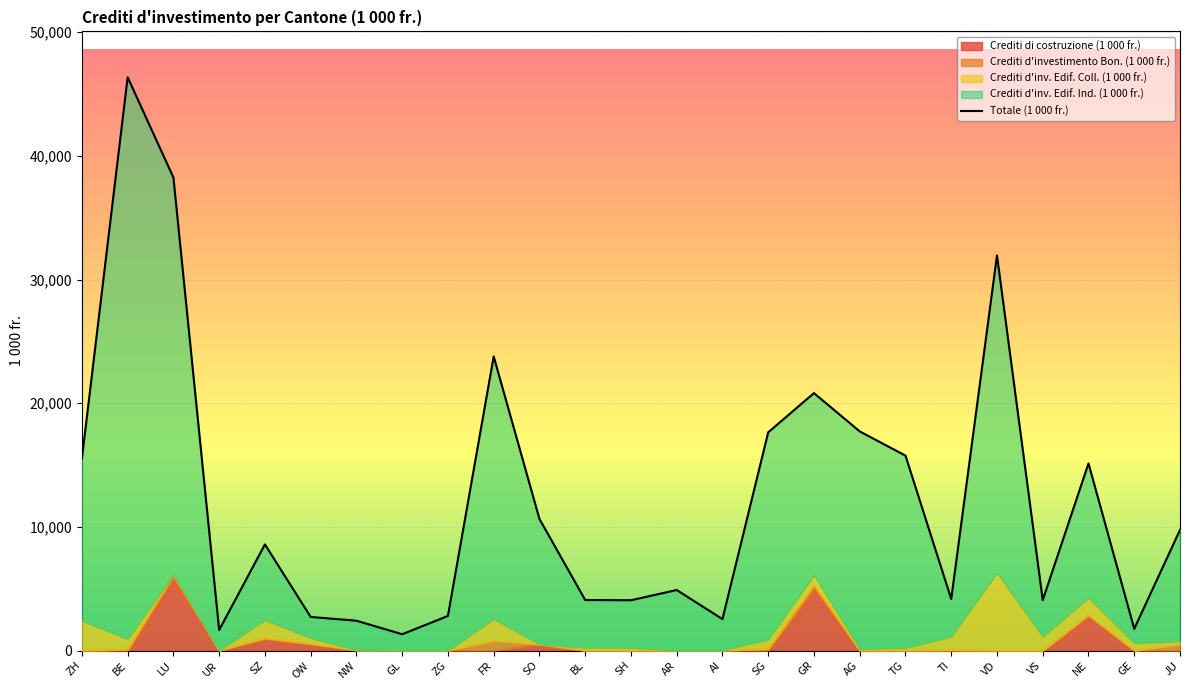

What is the ratio of the value at VS to the value at OW?

1.5